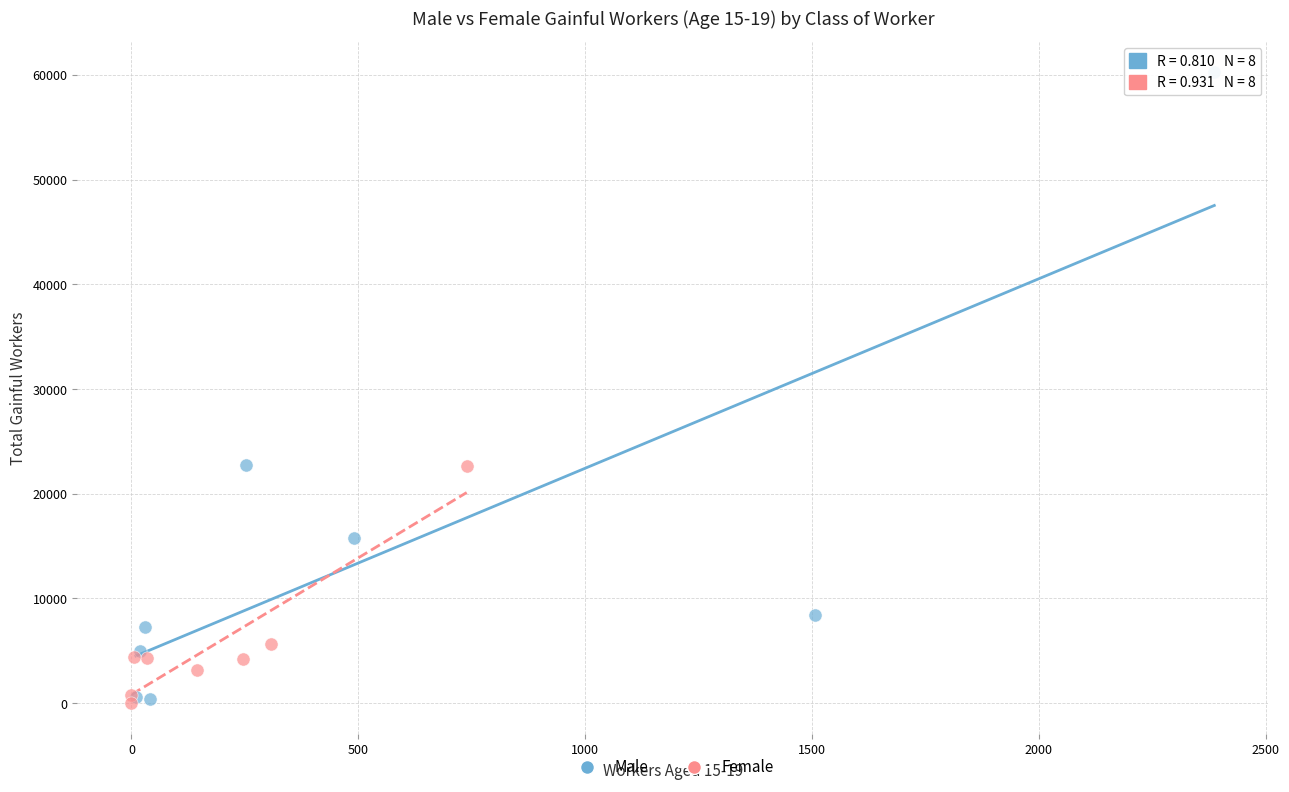

Which series reaches the maximum Y coordinate?

Male